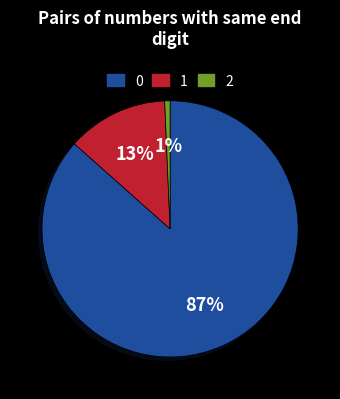

Which slice is the smallest?

2